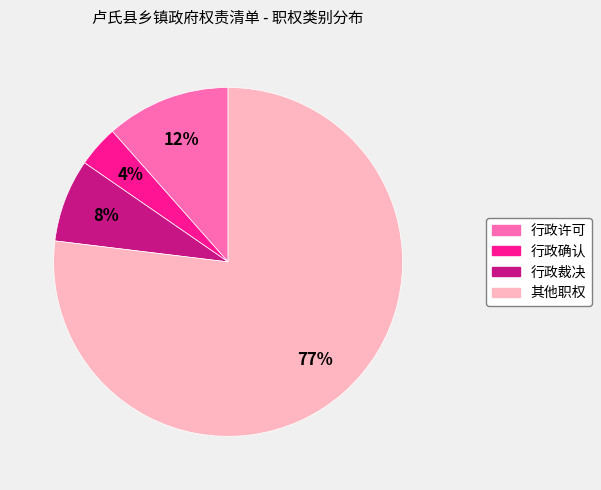

Count the number of slices in the pie.

4